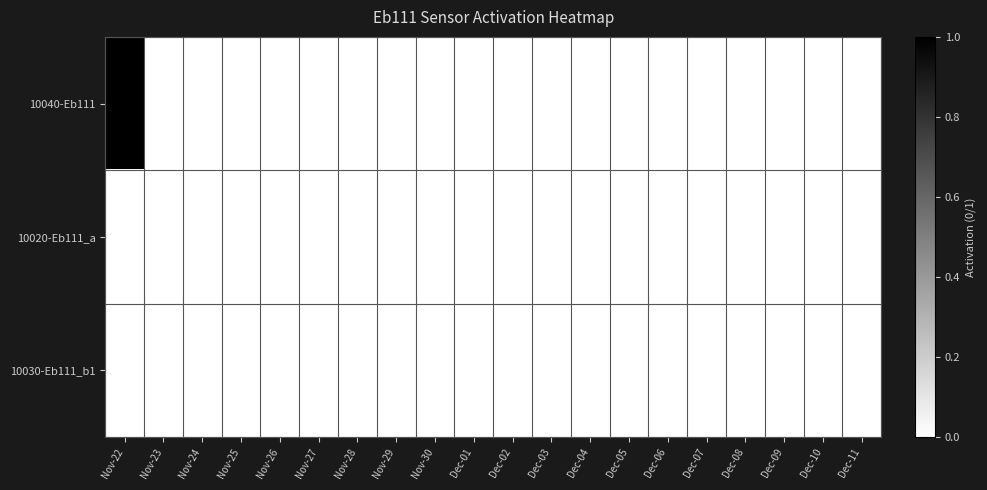

At which category is the sum across all series the highest?

Nov-22